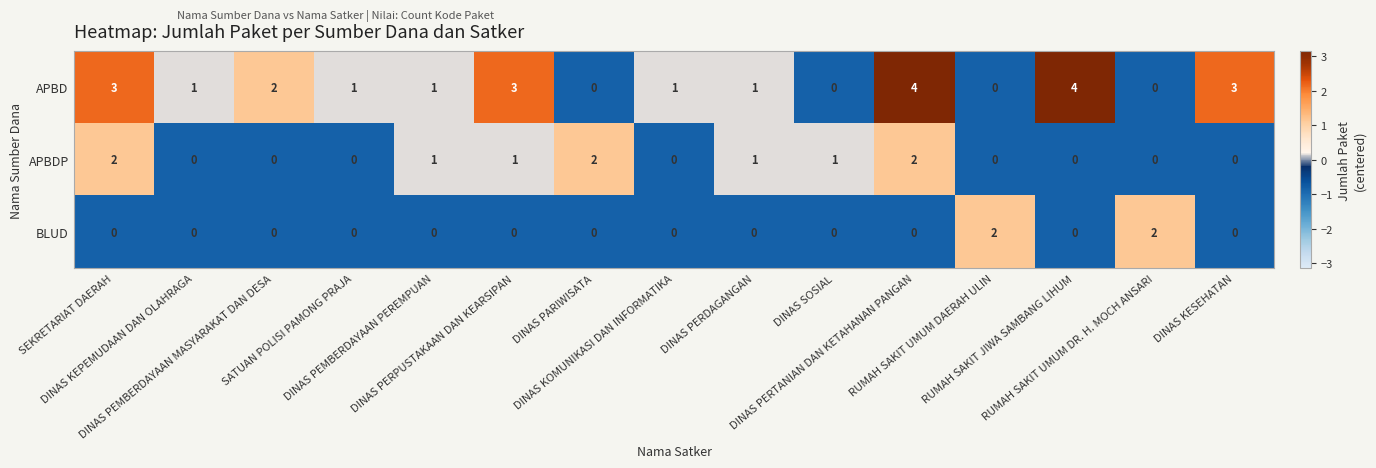

Which series has the largest total across all categories?

APBD